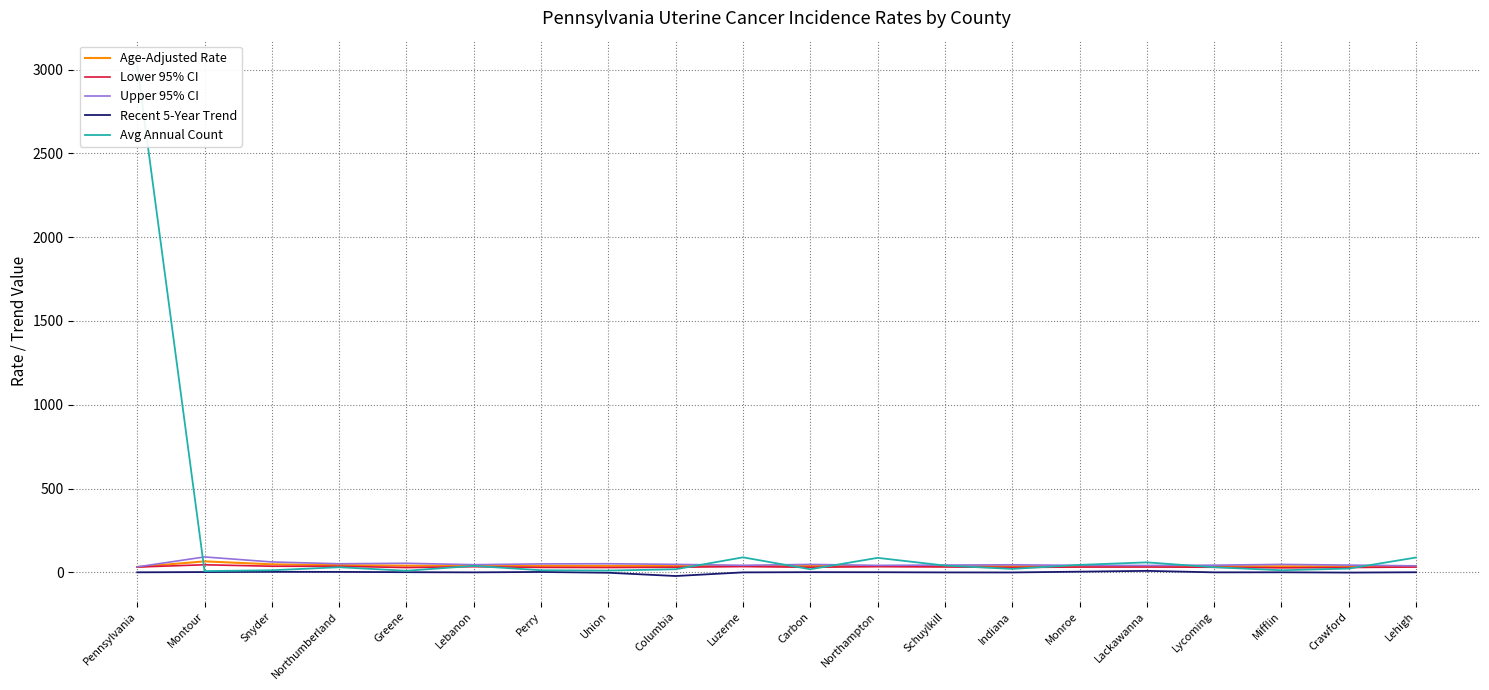

What is the approximate value of Recent 5-Year Trend at Carbon?

1.6